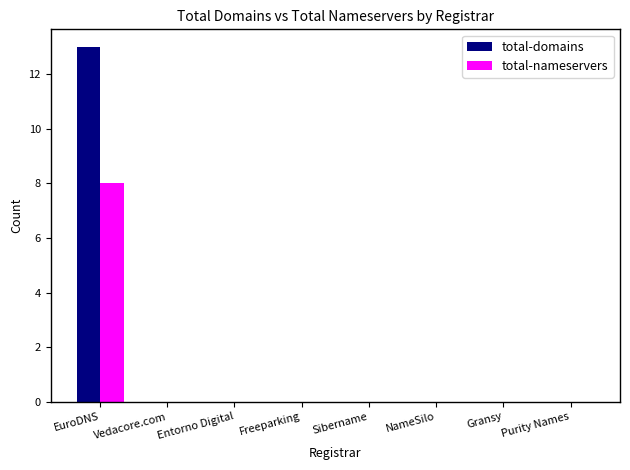

Reading left to right, list all the values displayed in this chart.

total-domains: EuroDNS=13	Vedacore.com=0	Entorno Digital=0	Freeparking=0	Sibername=0	NameSilo=0	Gransy=0	Purity Names=0
total-nameservers: EuroDNS=8	Vedacore.com=0	Entorno Digital=0	Freeparking=0	Sibername=0	NameSilo=0	Gransy=0	Purity Names=0